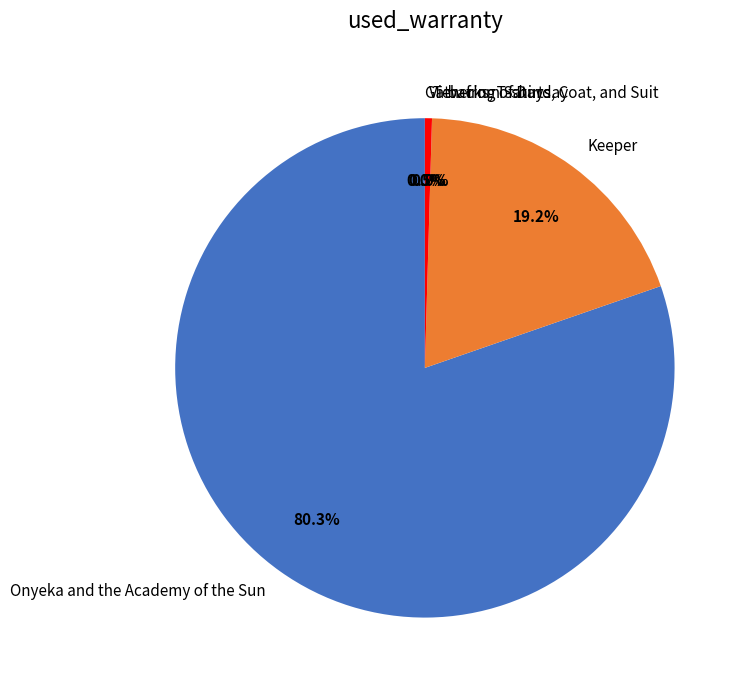

What percentage is NOT represented by View from Saturday?

99.5%